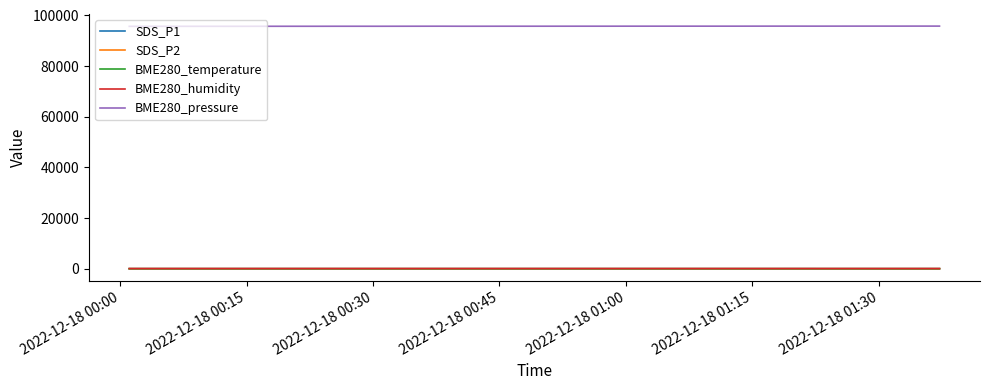

What is the highest value of the BME280_pressure series?

95804.0